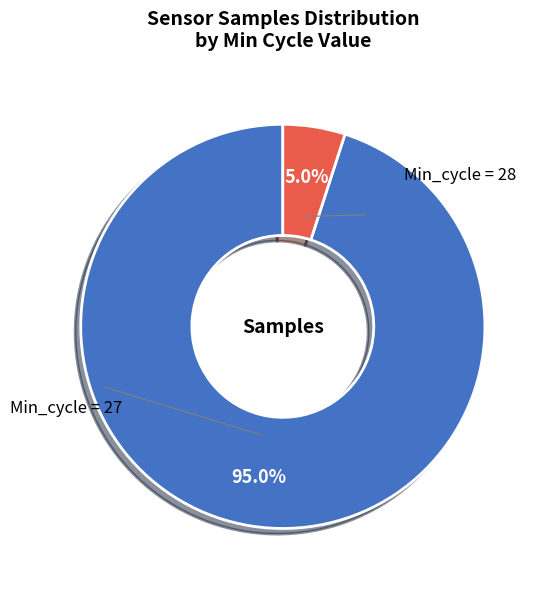

To the nearest percent, what is the average slice percentage?

50%